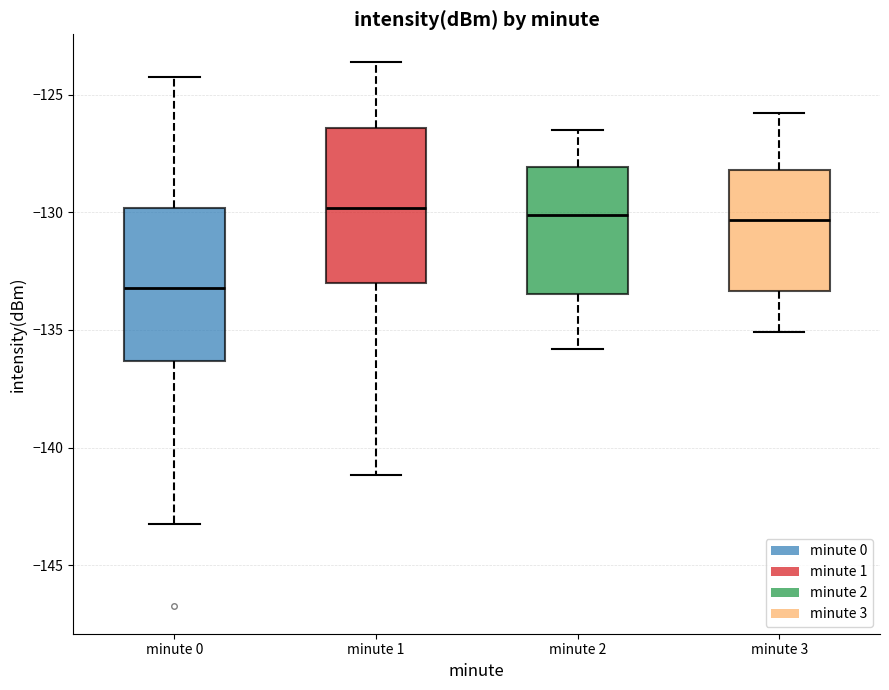

Reading left to right, read every box against the y-axis: the position of its median line, the range the box covers, and the ends of its whiskers. The values are not printed on the chart, so give them approximately, as read against the axis.

minute 0: median -133.0, box -136.5 to -130.0, whiskers -143.0 to -124.0
minute 1: median -130.0, box -133.0 to -126.5, whiskers -141.0 to -123.5
minute 2: median -130.0, box -133.5 to -128.0, whiskers -136.0 to -126.5
minute 3: median -130.5, box -133.5 to -128.0, whiskers -135.0 to -126.0